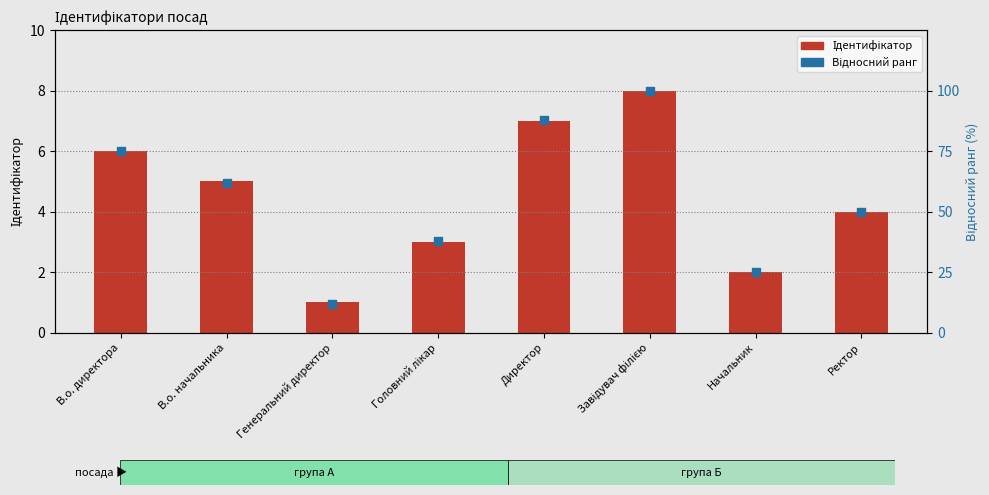

At how many categories does at least one series exceed 95?

1